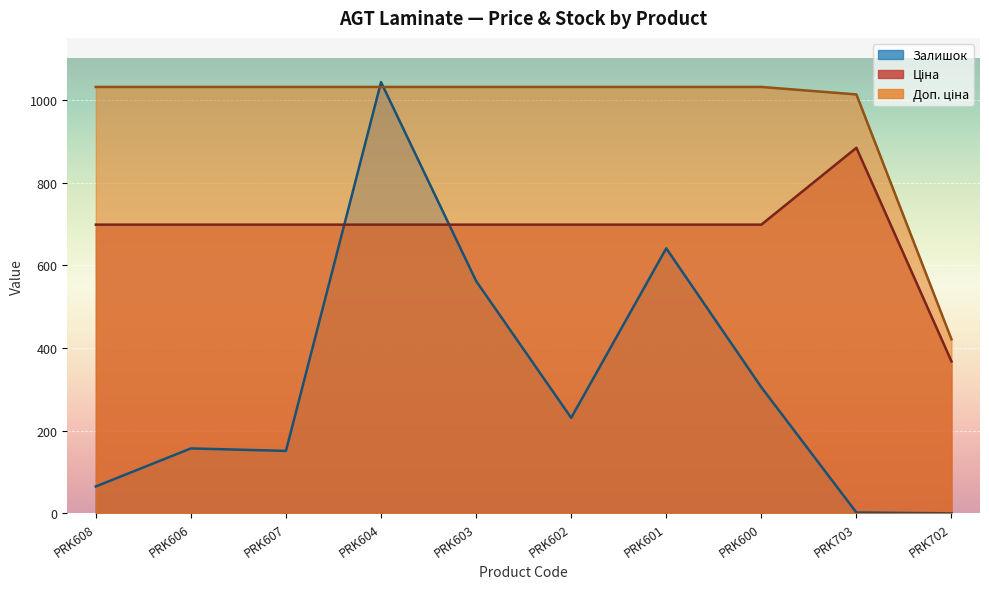

The value of Залишок at PRK600 is 122.2. True or false?

False